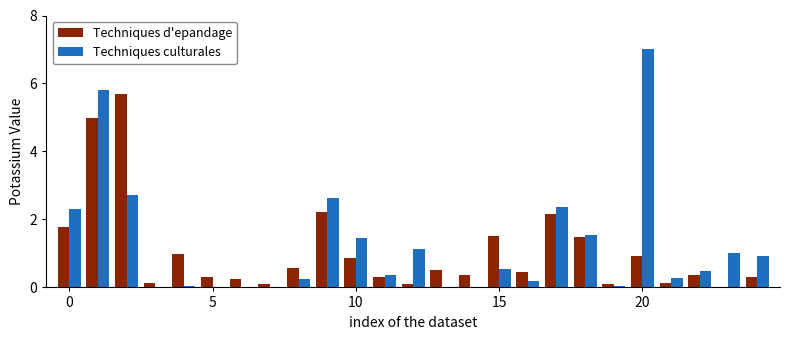

What is the maximum value shown in the chart?

7.0